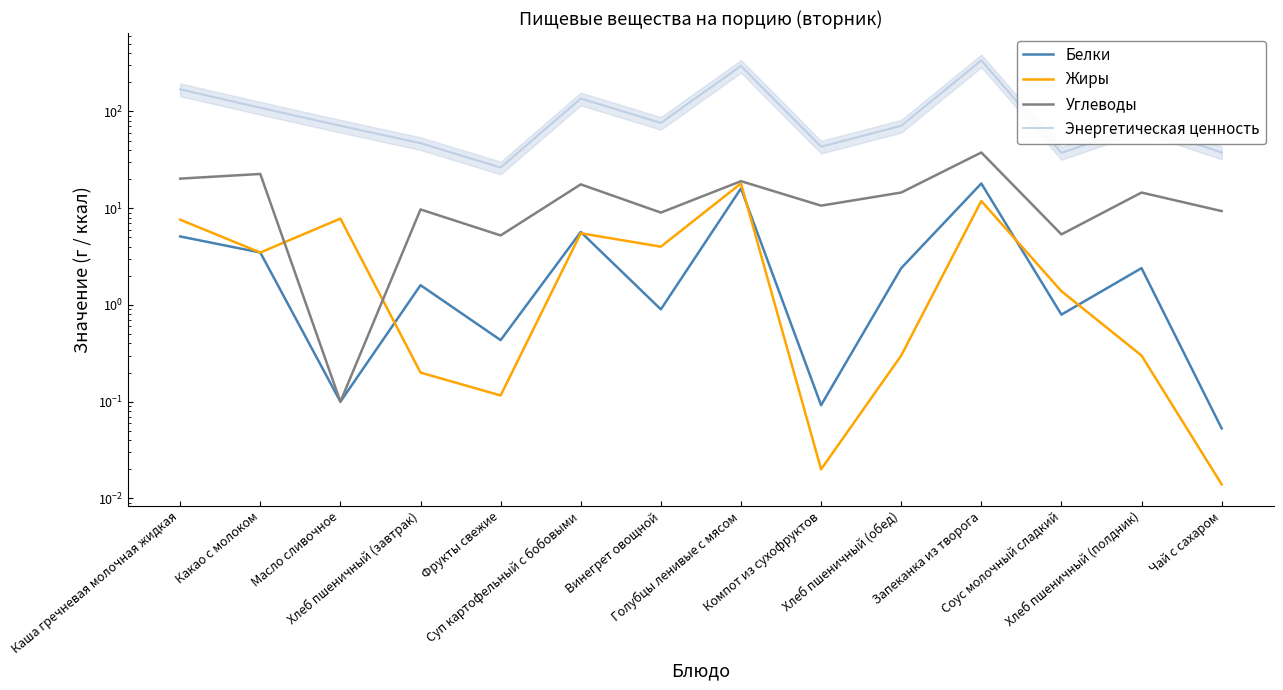

The value of Энергетическая ценность at Запеканка из творога is 336.5. True or false?

True